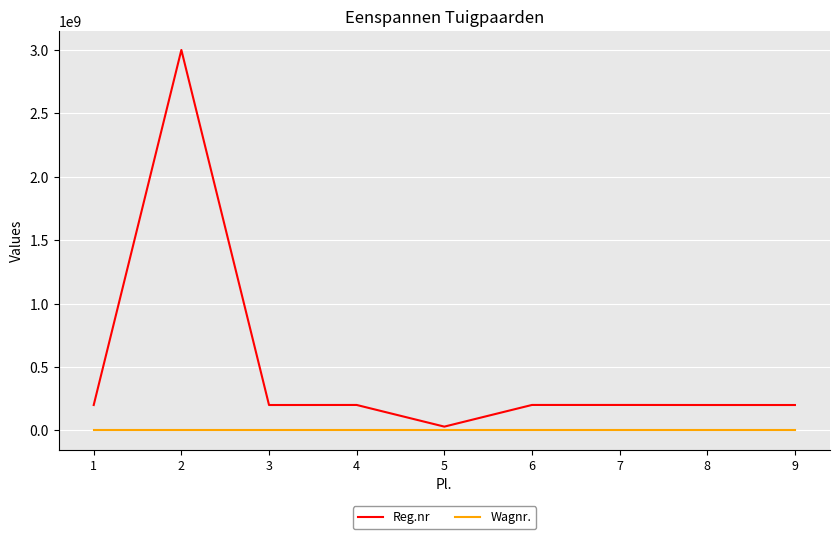

Which series has the widest spread of values?

Reg.nr